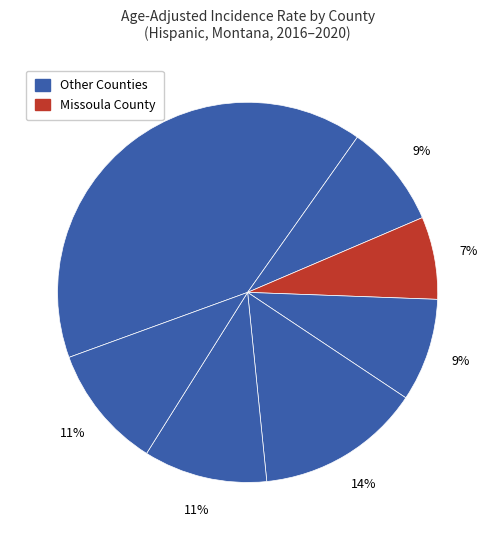

How many slices are in this pie chart?

7